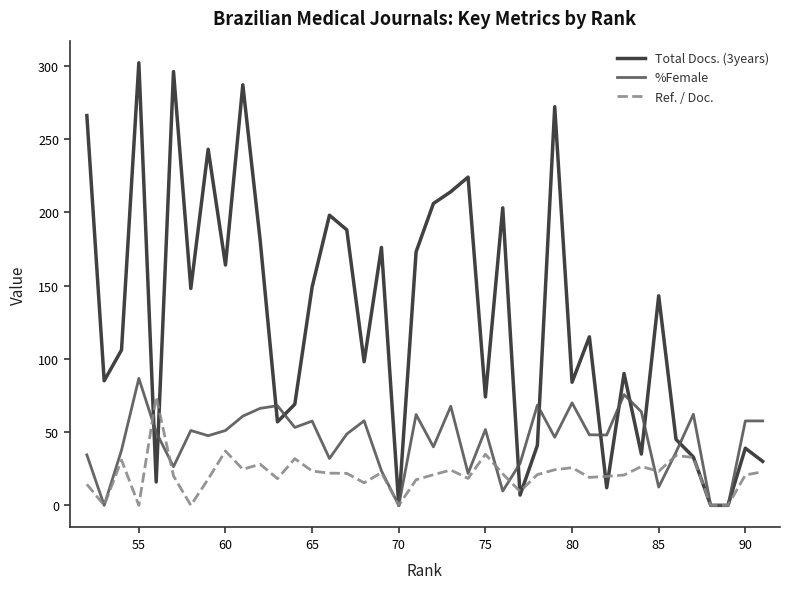

What is the maximum value for Total Docs. (3years)?

302.0